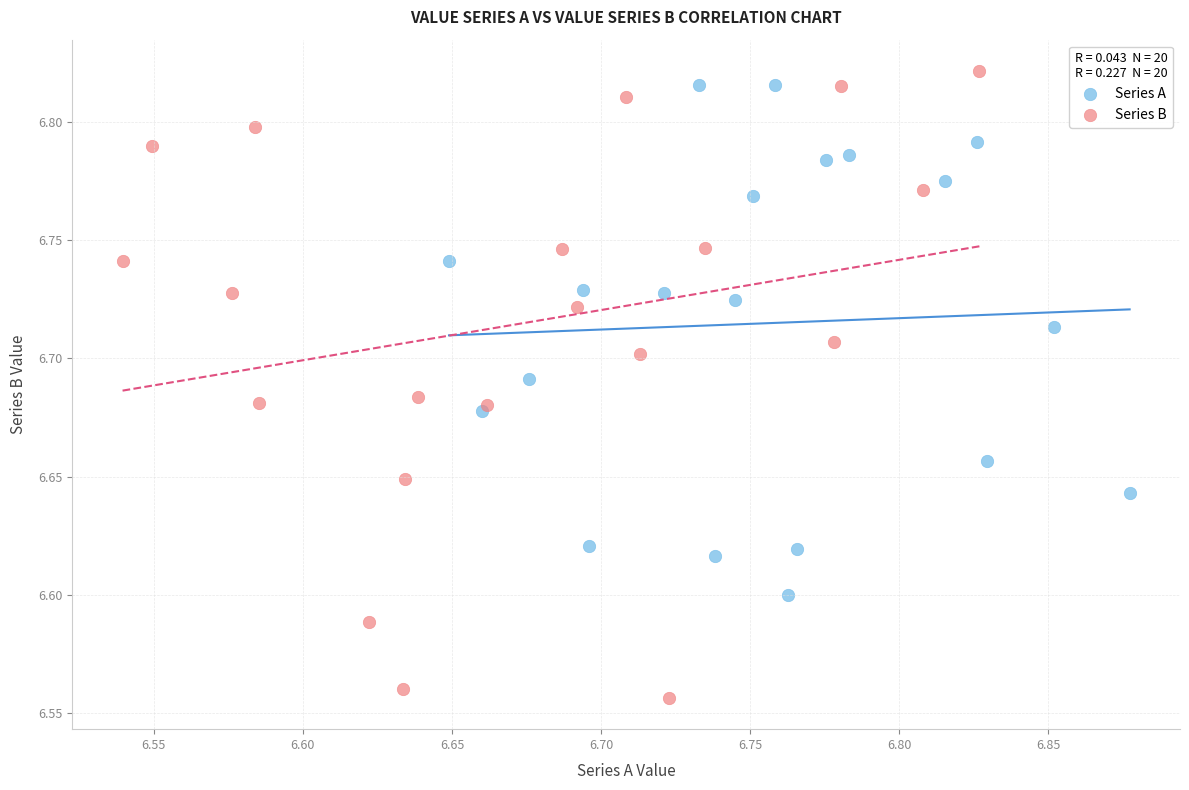

Which series contains the lowest Y value?

Series B